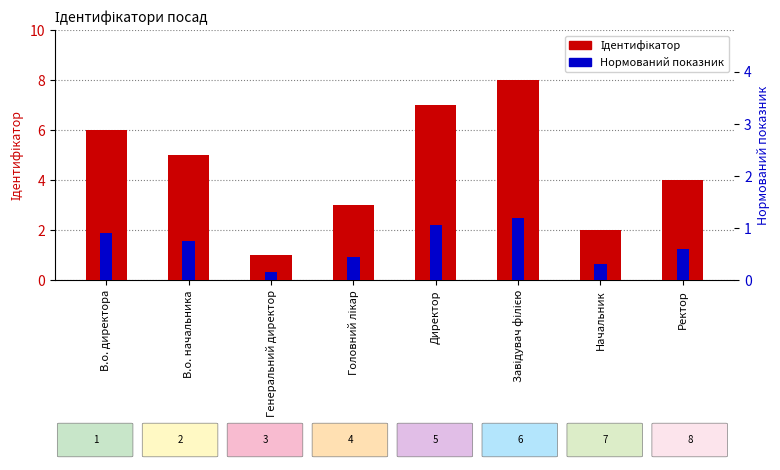

Where does the Ідентифікатор series first go above 5?

В.о. директора